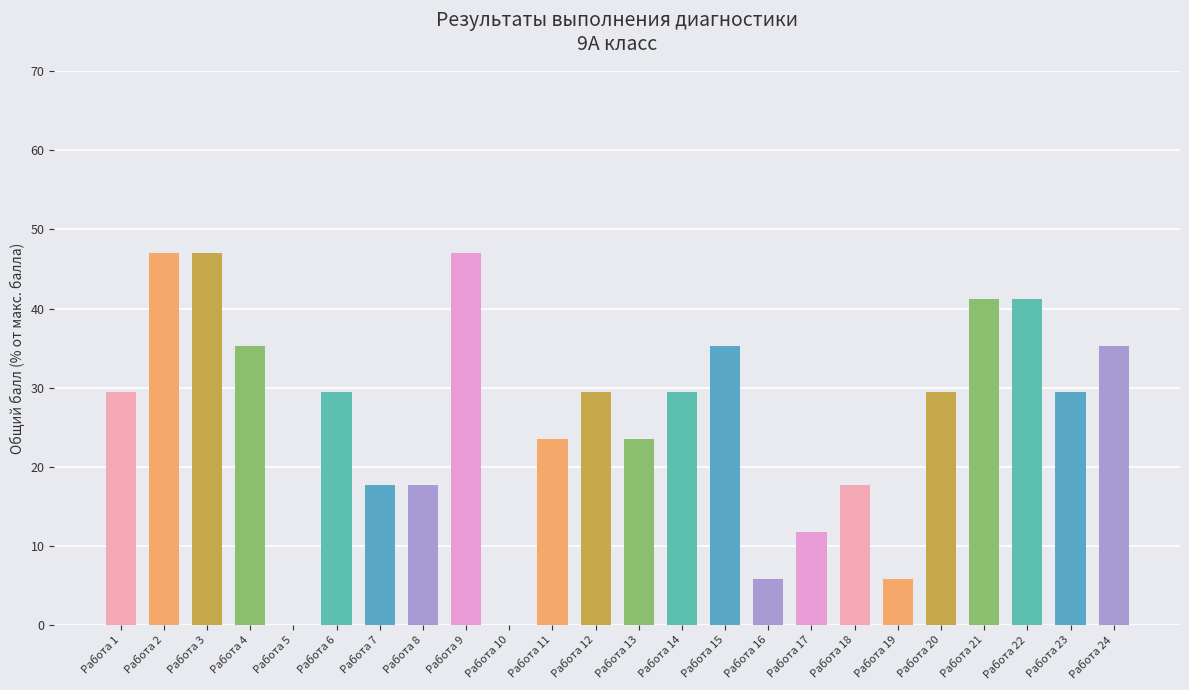

Are the bars grouped side by side (vs. stacked)?

No